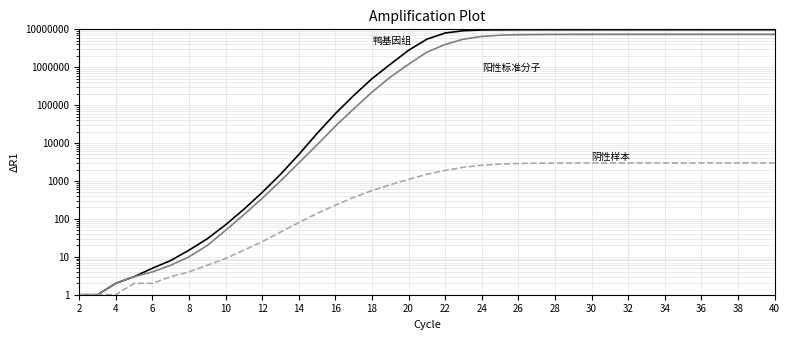

What are all the series names shown in the legend?

鸭基因组, 阳性标准分子, 阴性样本